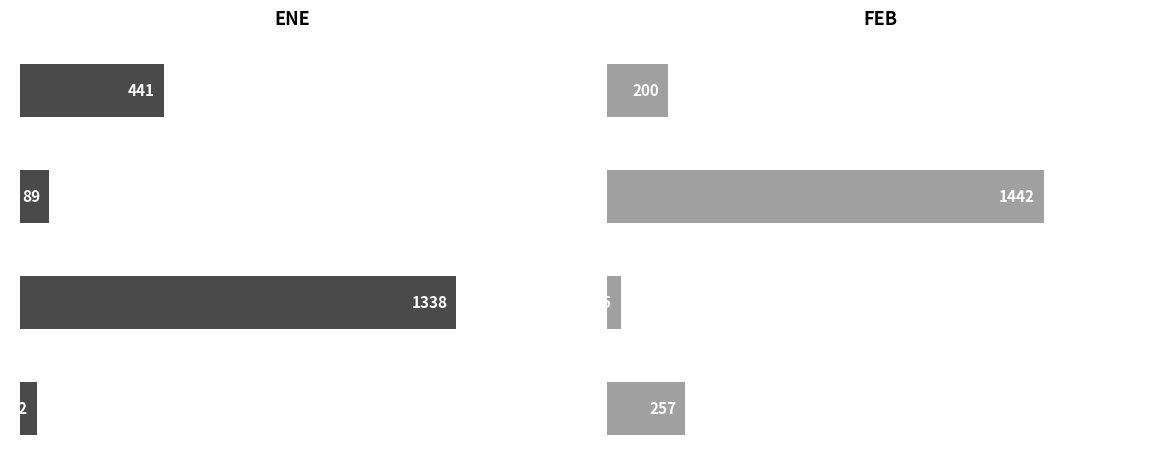

Rank the series by their maximum value, from highest to lowest.

FEB, ENE